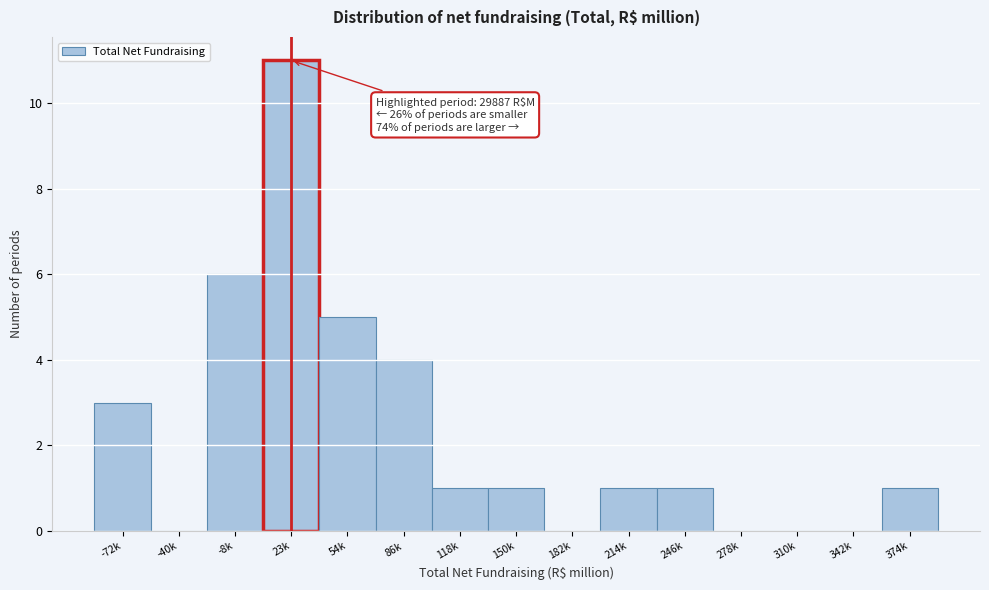

Reading left to right, extract all data points from this chart.

-72k=3	-40k=0	-8k=6	23k=11	54k=5	86k=4	118k=1	150k=1	182k=0	214k=1	246k=1	278k=0	310k=0	342k=0	374k=1